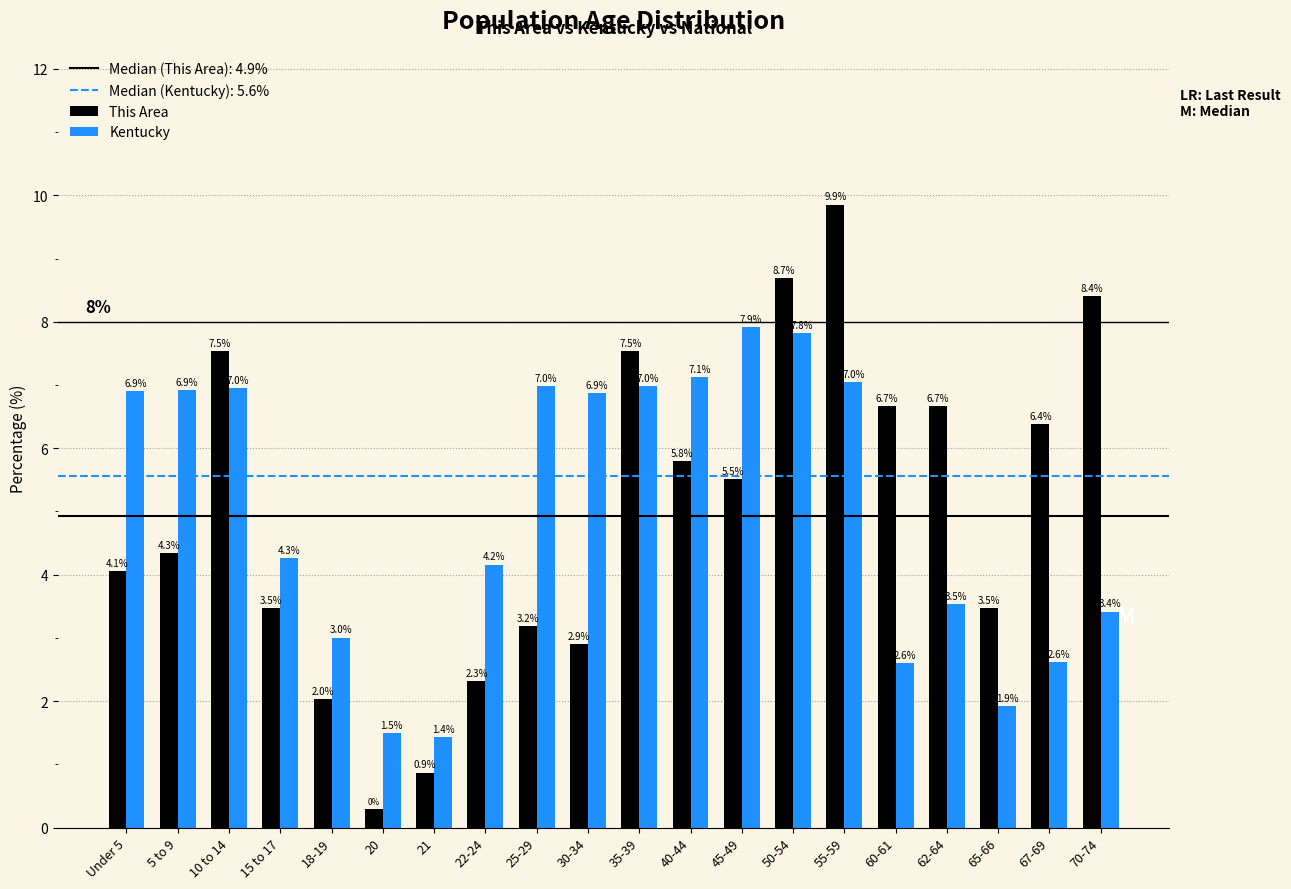

At which label is Kentucky closest to 4?

22-24